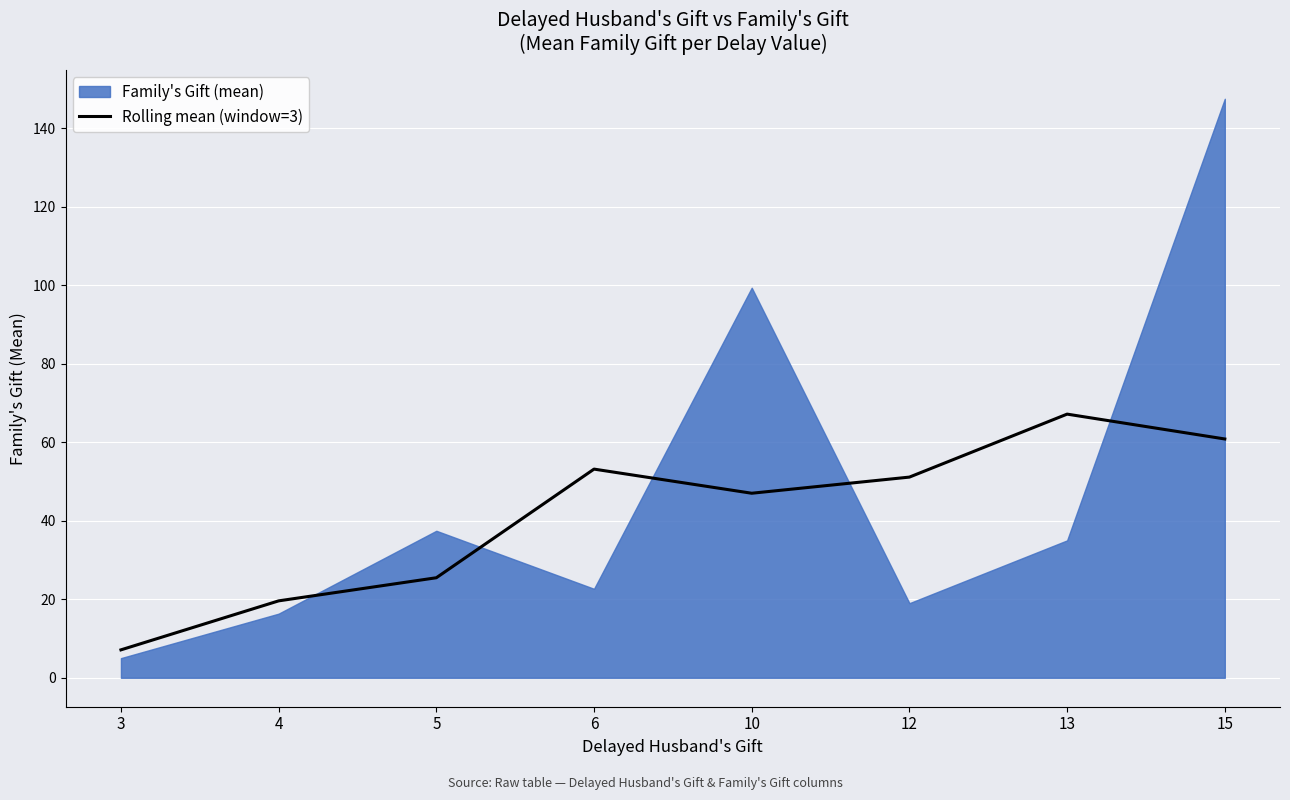

What is the lowest value of the Rolling mean (window=3) series?

7.1